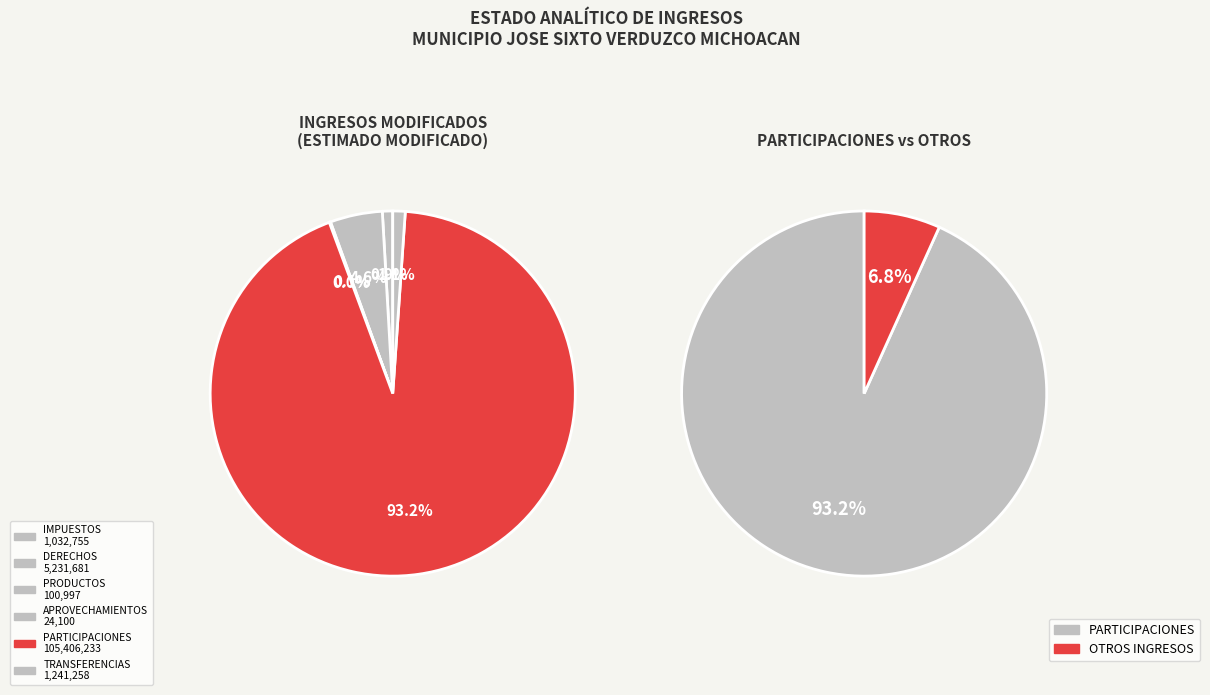

How many segments does this pie chart have?

6